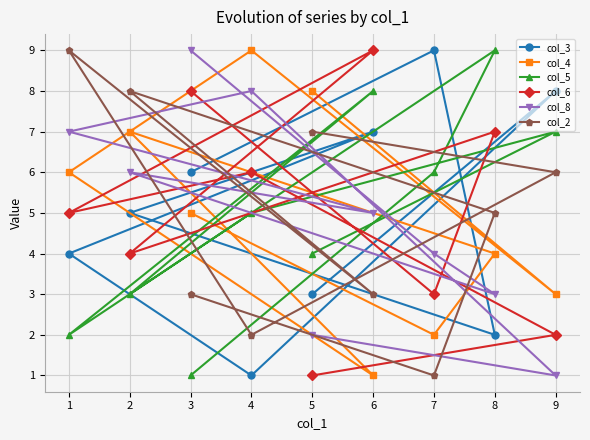

How many col_2 values are between 3 and 7?

5